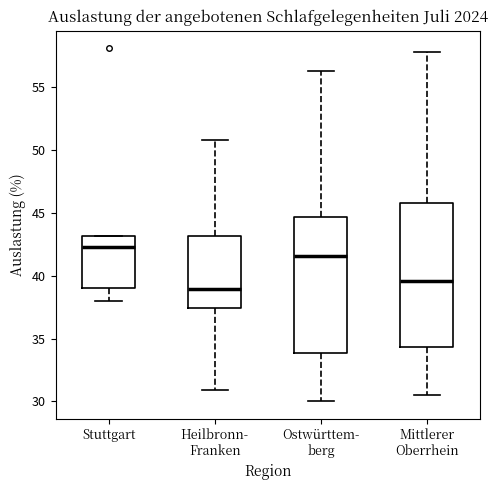

Which box's median line is the lowest?

Heilbronn- Franken